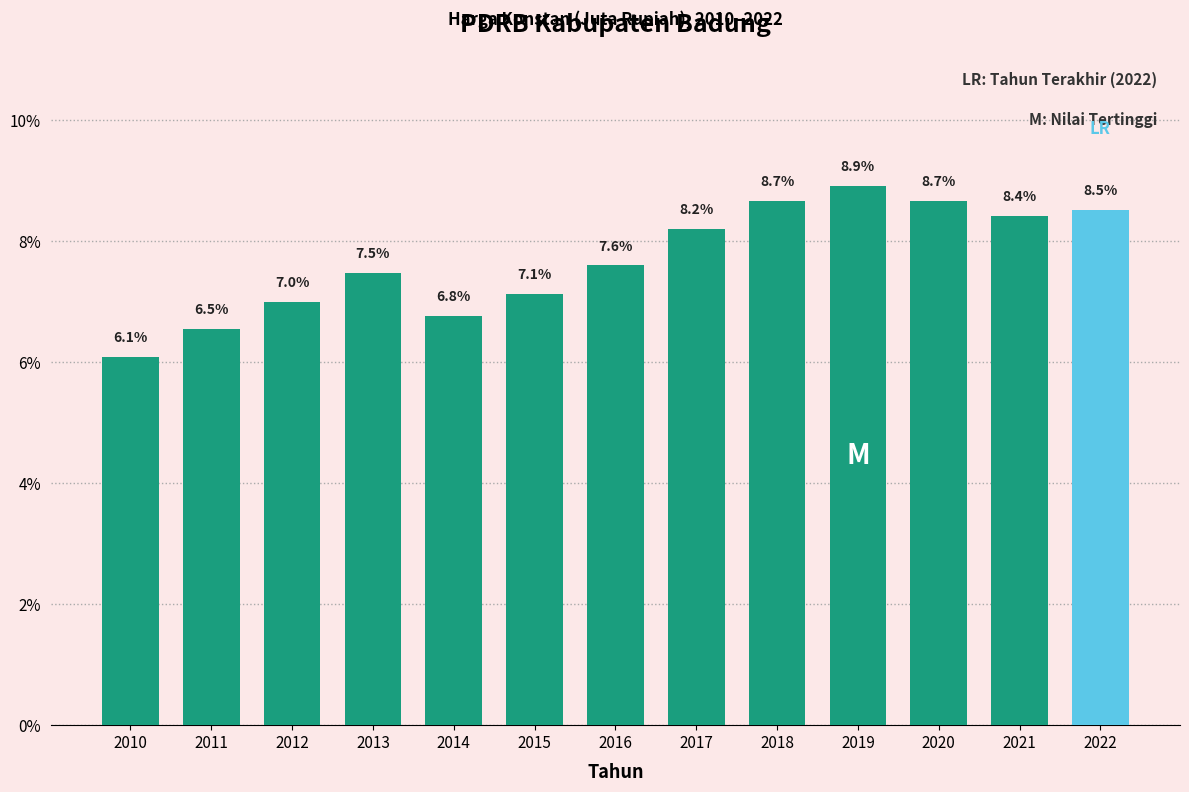

Reading left to right, what are all the values shown in this chart?

2010=6.1	2011=6.5	2012=7.0	2013=7.5	2014=6.8	2015=7.1	2016=7.6	2017=8.2	2018=8.7	2019=8.9	2020=8.7	2021=8.4	2022=8.5